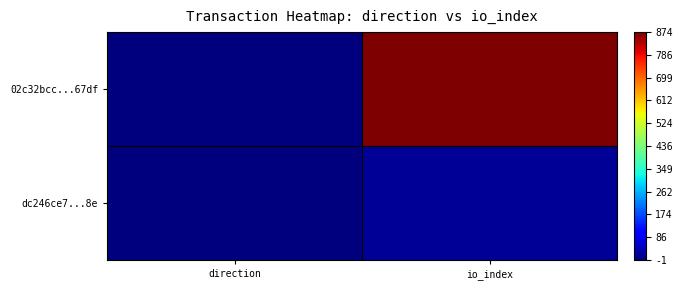

List the series in order of their overall mean, highest first.

02c32bcc...67df, dc246ce7...8e